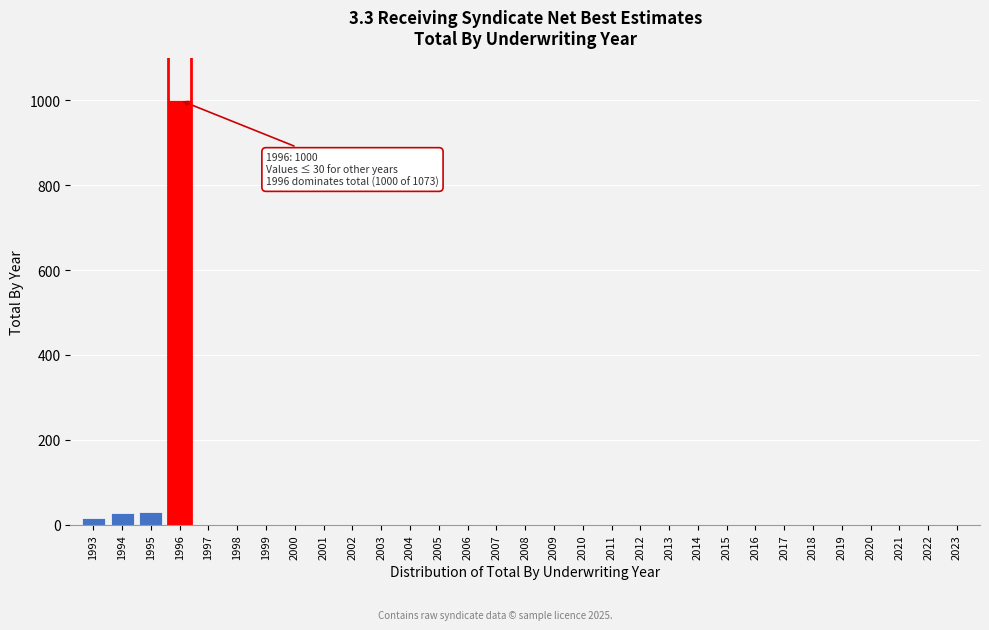

What is the maximum value shown in the chart?

1000